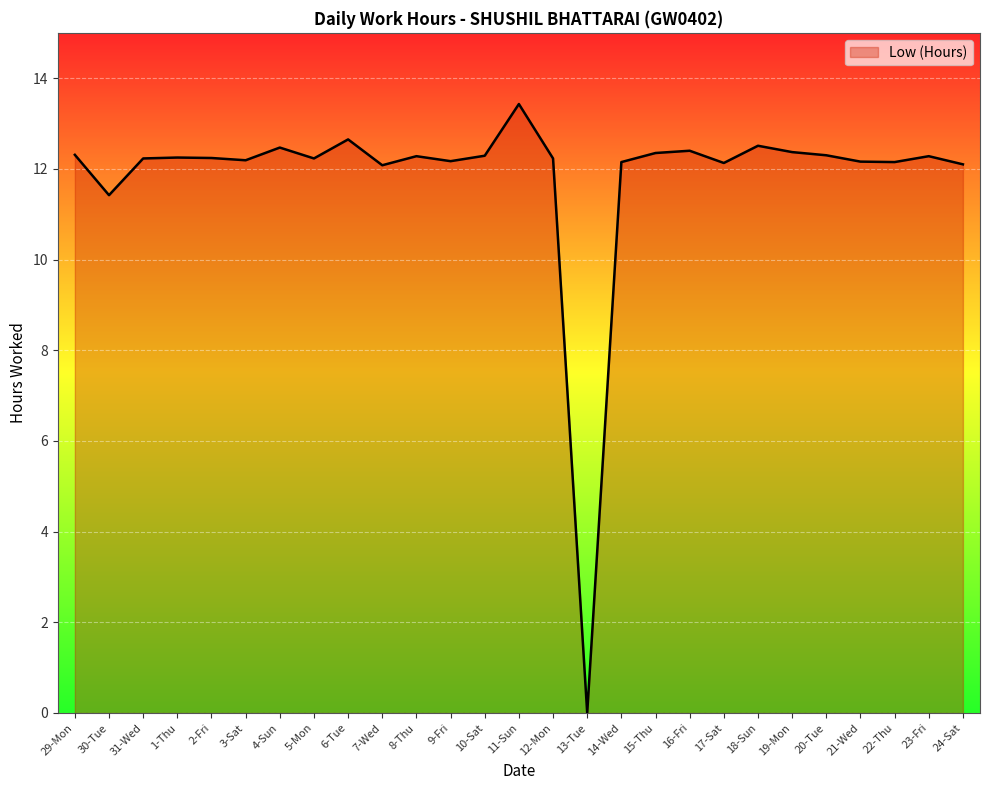

What is the difference between the maximum and minimum values?

13.4